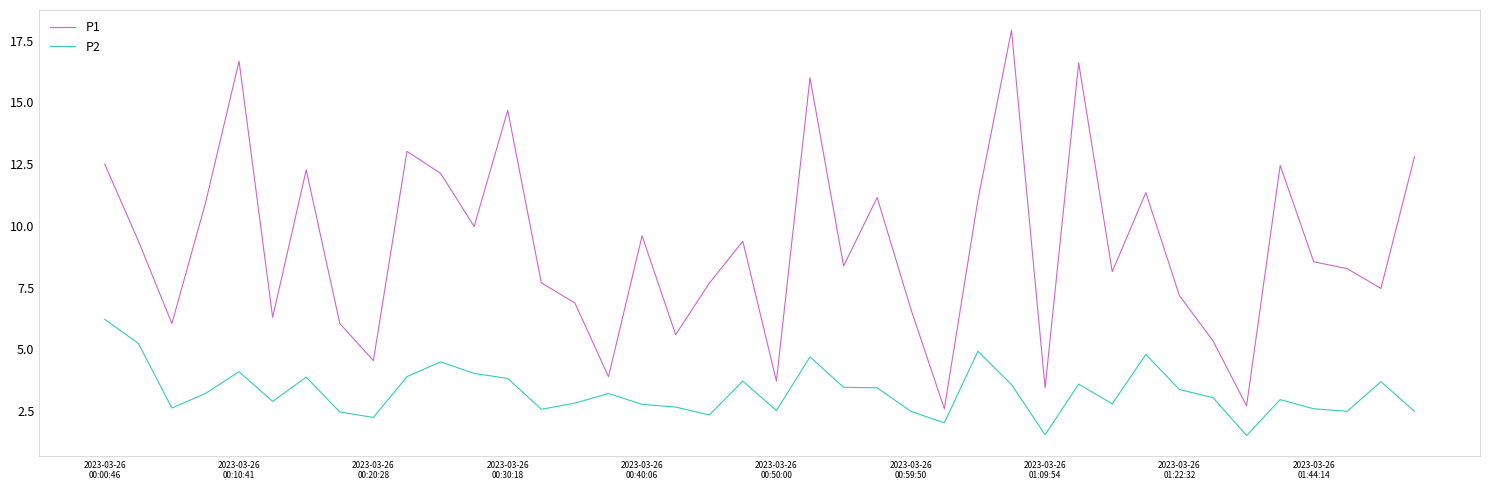

What is the minimum value for P2?

1.5